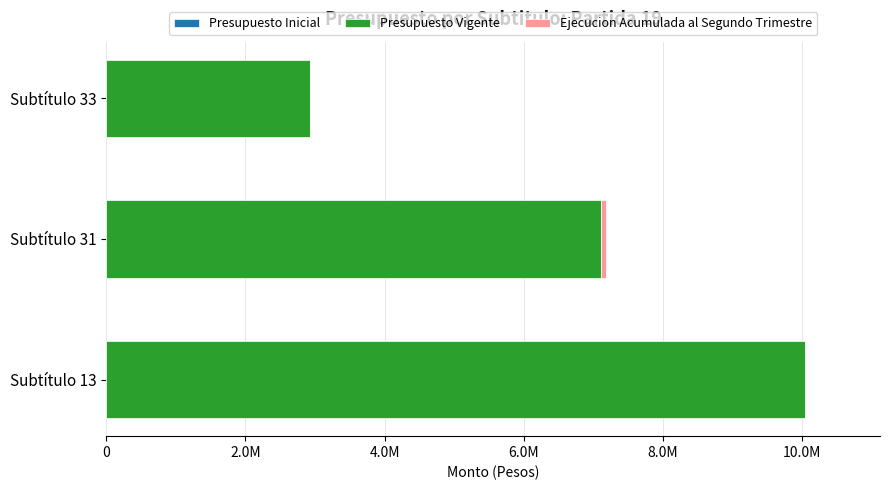

What is the difference between the second highest and minimum values in the Presupuesto Vigente series?

4186396.0